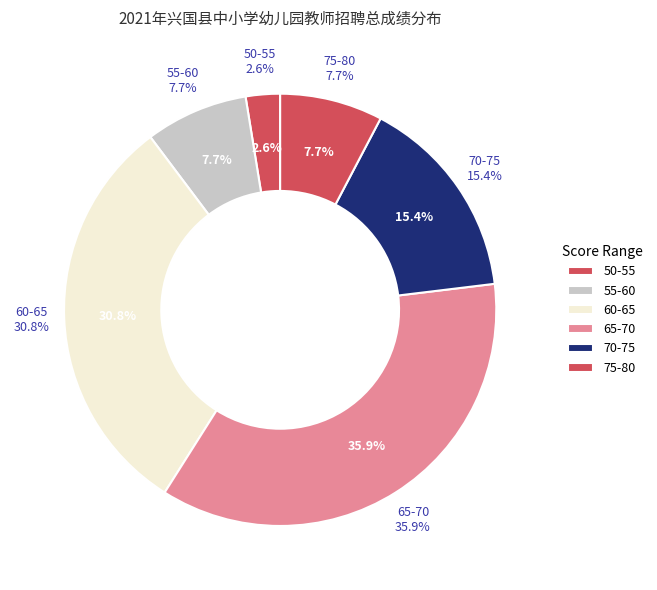

The 37 slice represents 1% of the pie. True or false?

False